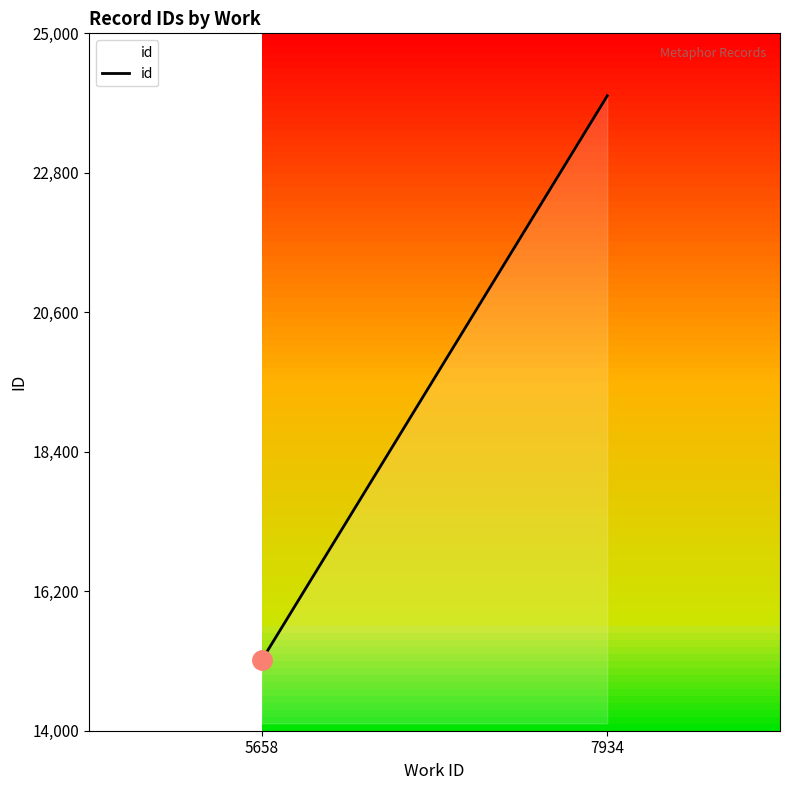

Between 5658 and 7934, which is larger?

7934